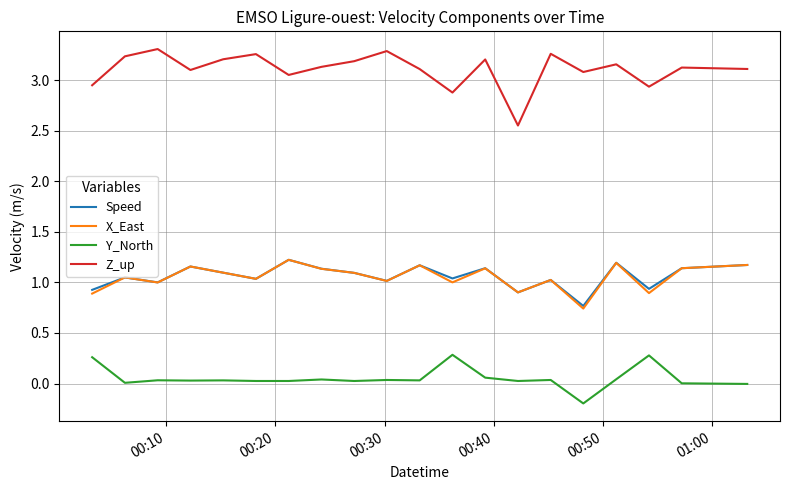

True or false: X_East and Z_up intersect in this chart.

False